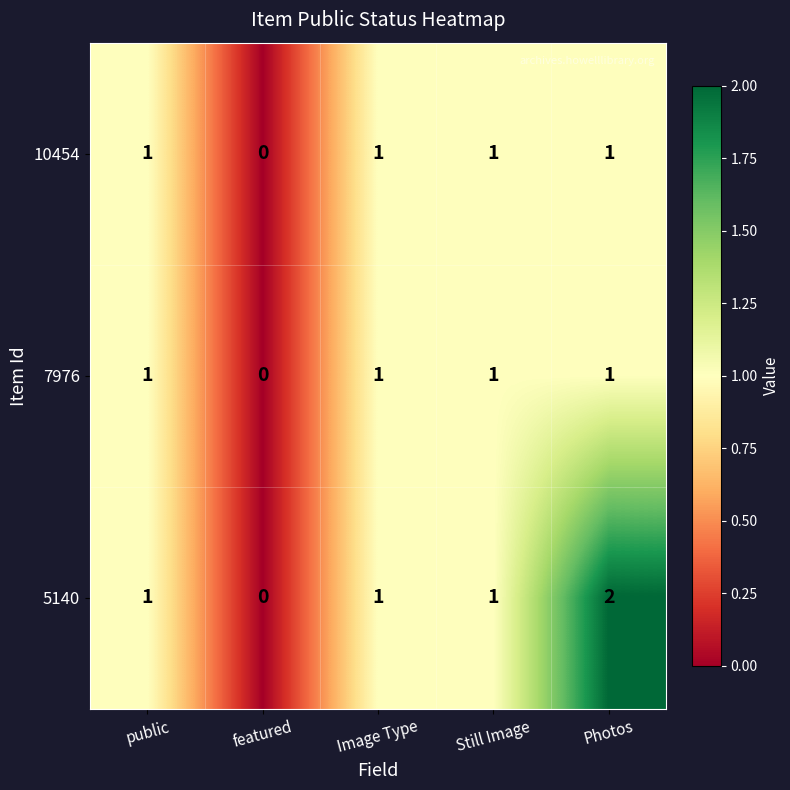

Which series has the widest spread of values?

5140